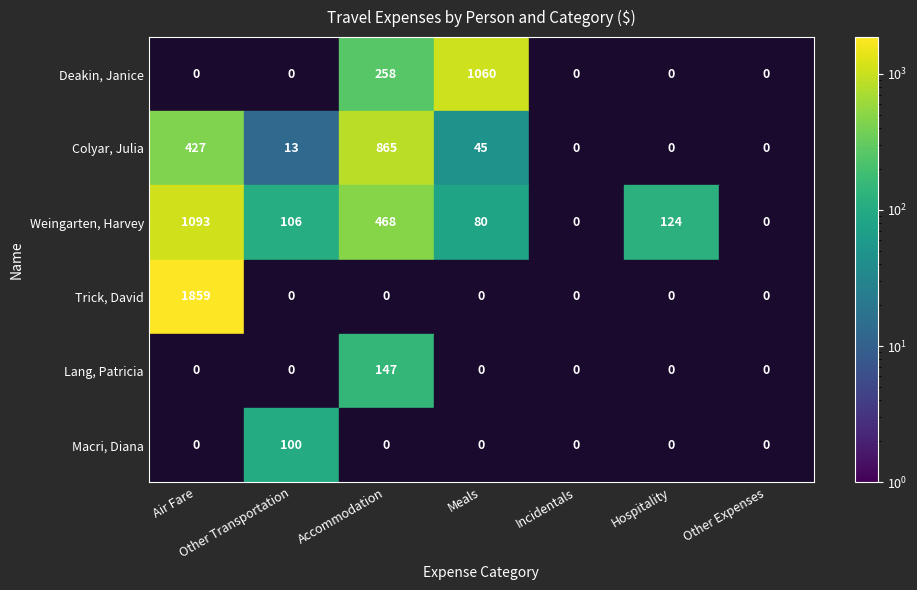

How many categories are shown in the chart?

7